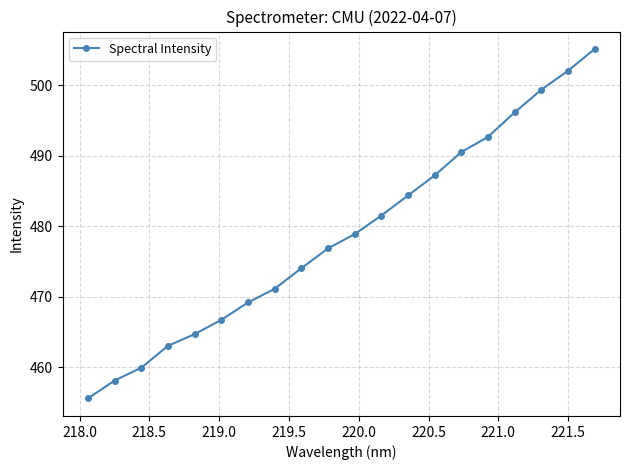

What is the difference between the maximum and minimum values?

49.6